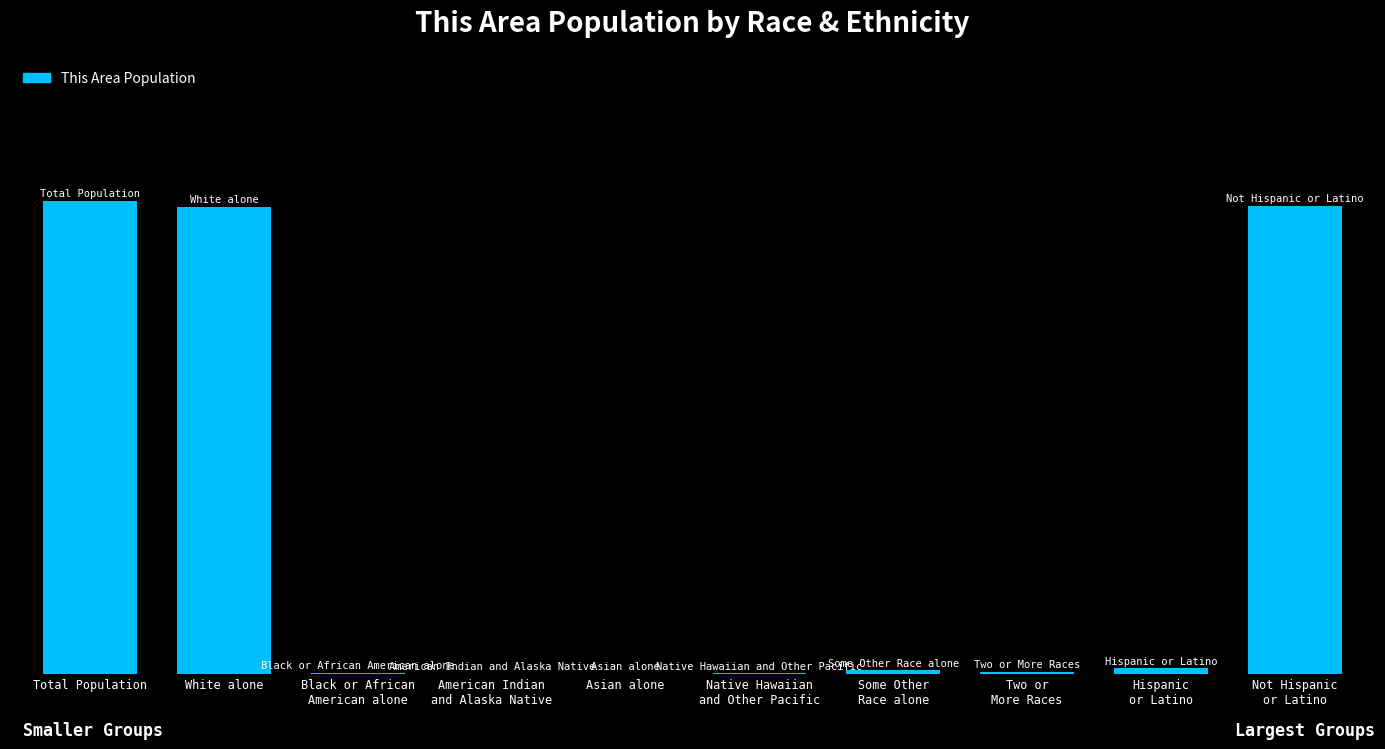

Does the chart contain stacked bars?

No